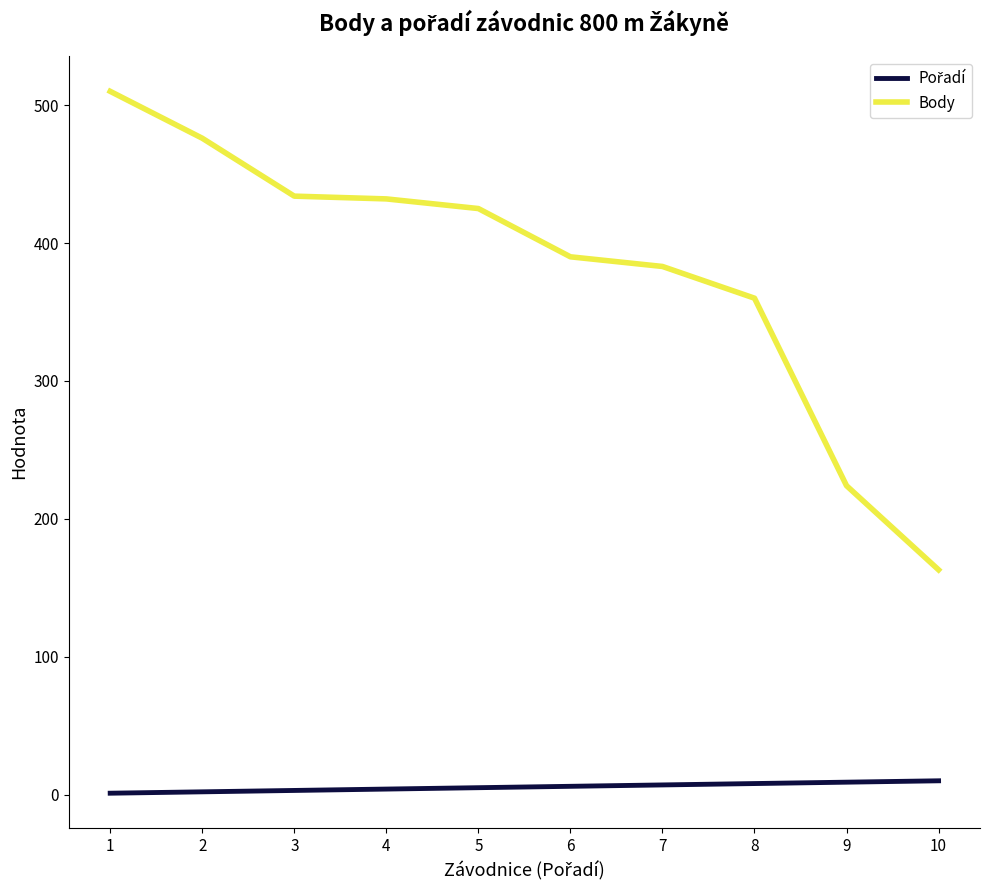

Which series has the largest total across all categories?

Body